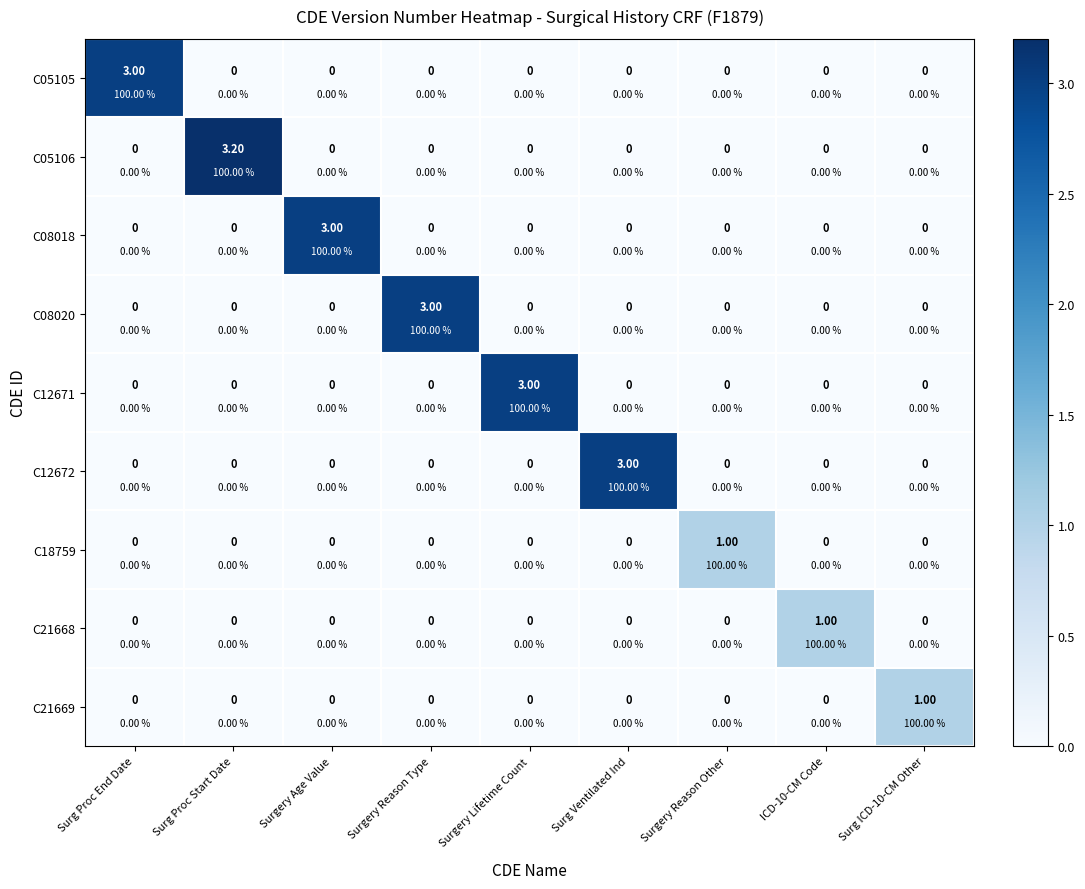

The value of C05105 at Surg Ventilated Ind is 0.0. True or false?

True